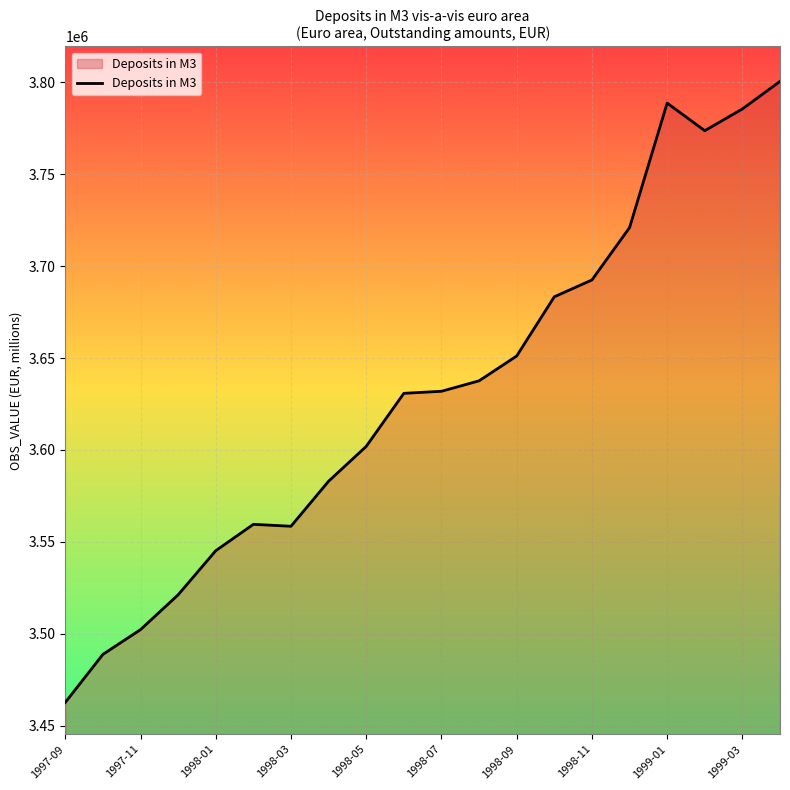

What is the maximum value shown in the chart?

3800568